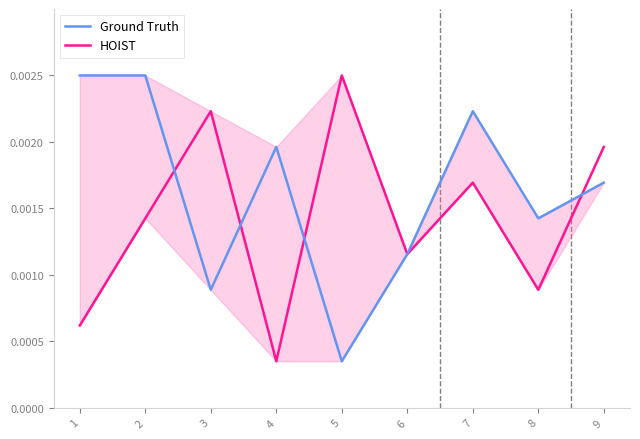

Which series has the largest total across all categories?

Ground Truth